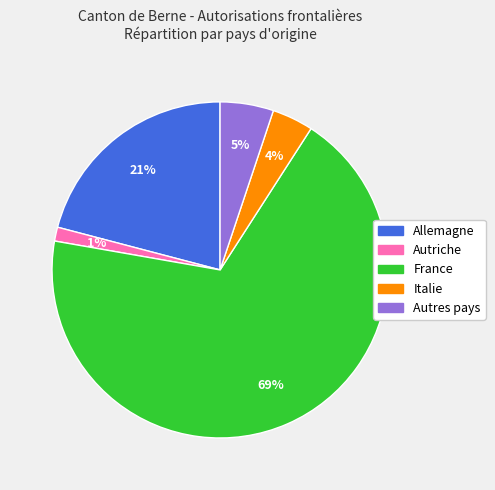

What is the largest slice in the pie chart?

France